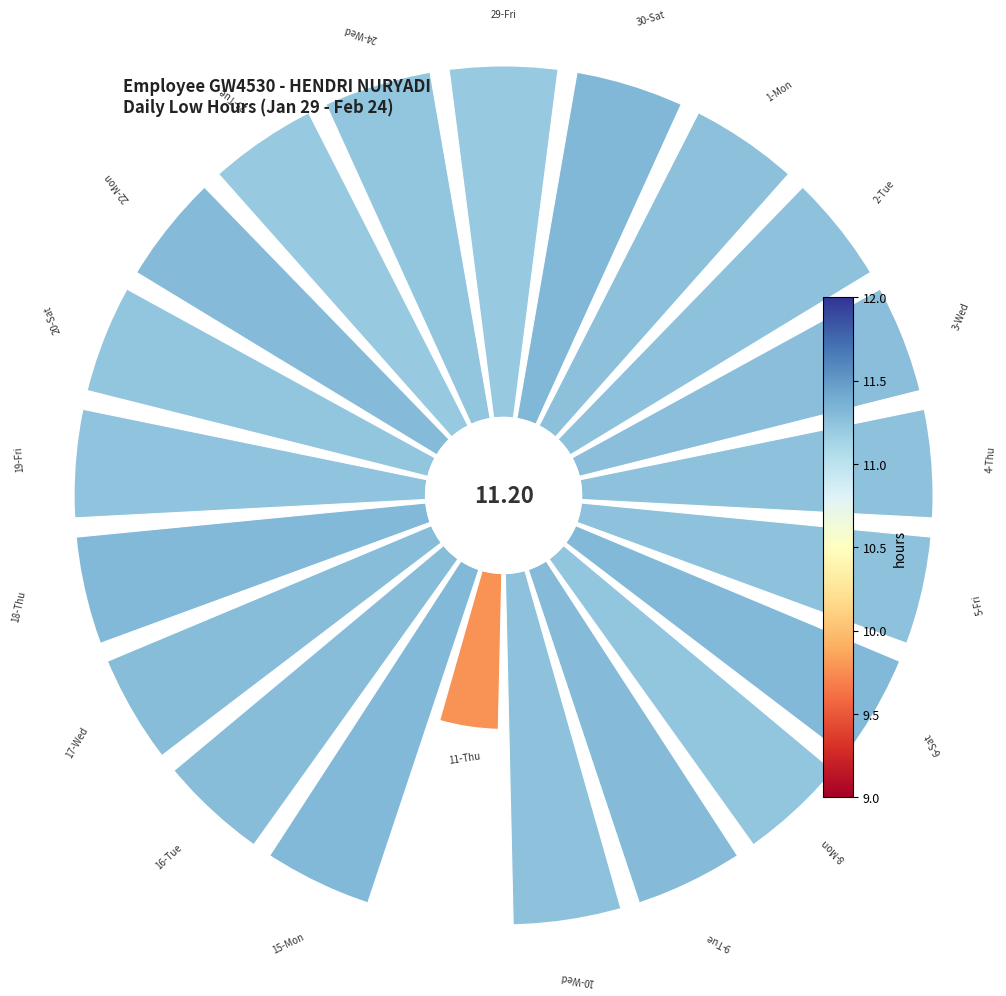

Do 45° and 180° together represent more than half of the pie?

No